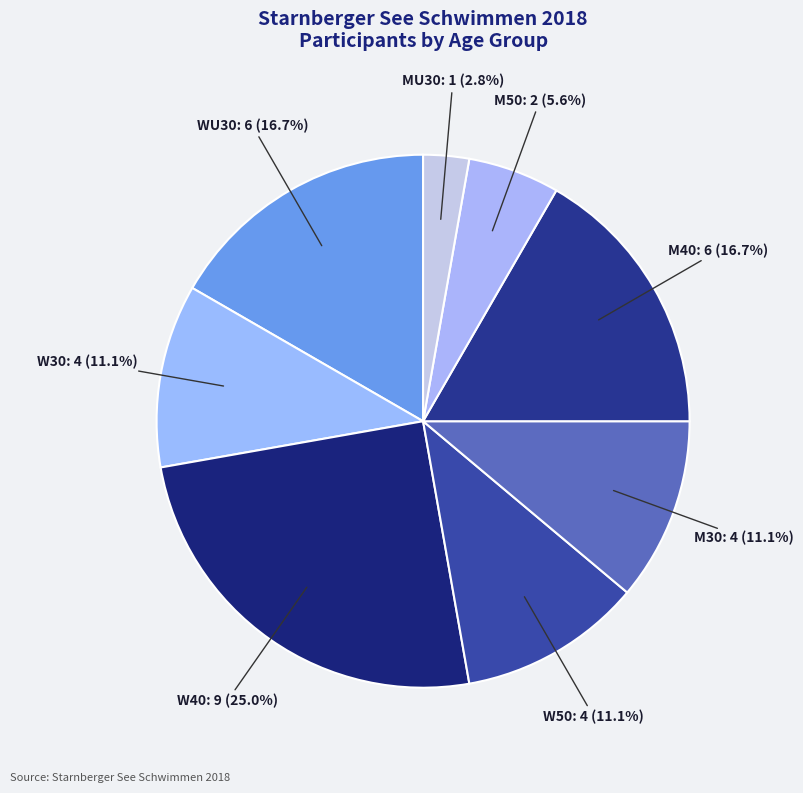

What percentage is NOT represented by M40?

83.3%